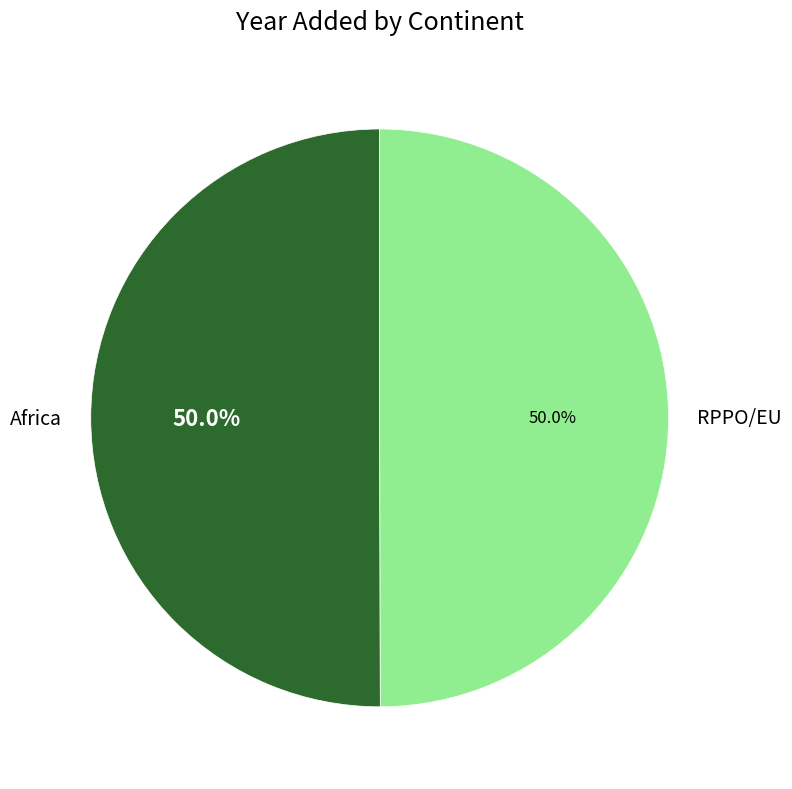

Count the number of slices in the pie.

2